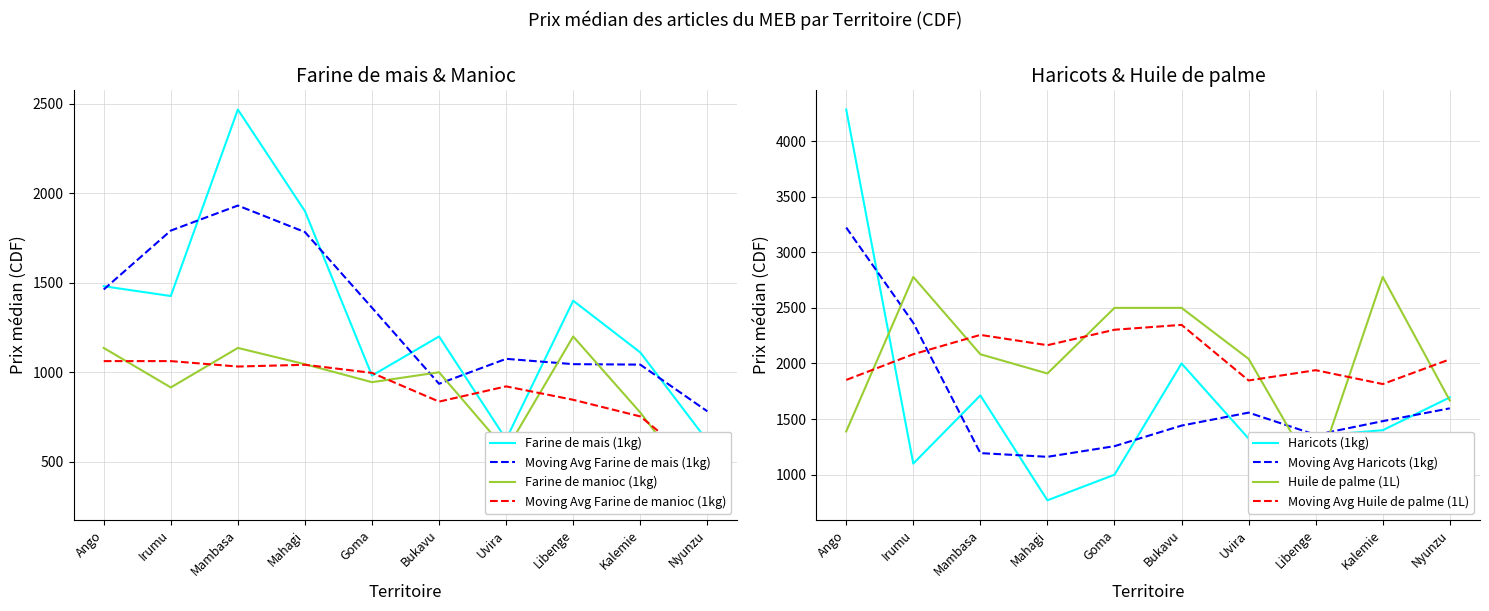

What position from the right is Goma?

6